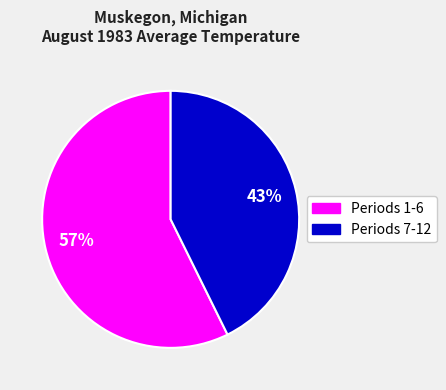

Rank the categories by value from lowest to highest.

Periods 7-12, Periods 1-6